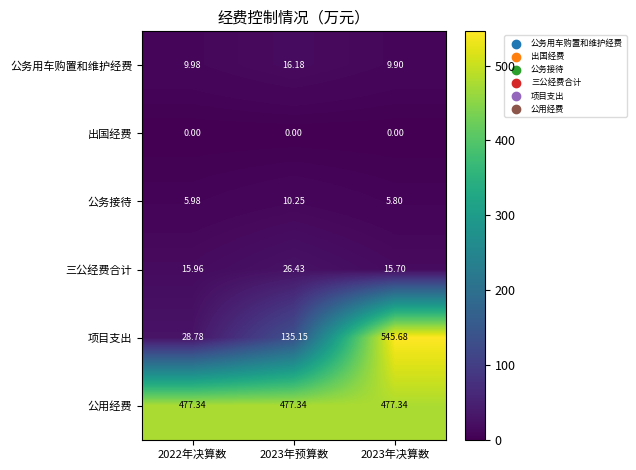

At which category is the sum across all series the highest?

2023年决算数